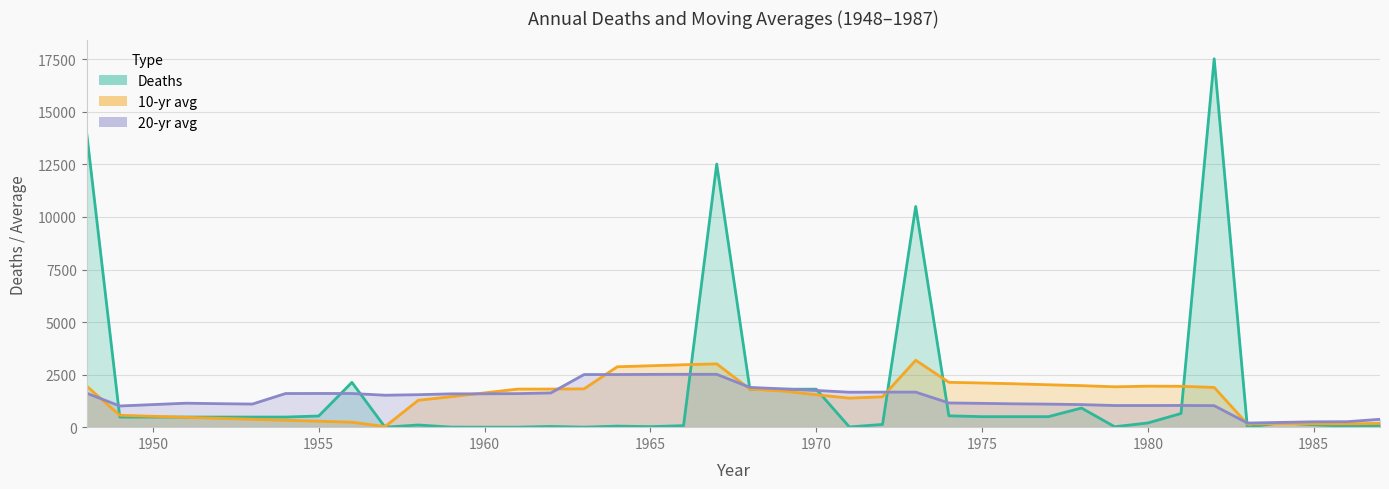

What is the total value across all series at 1982?

20439.2